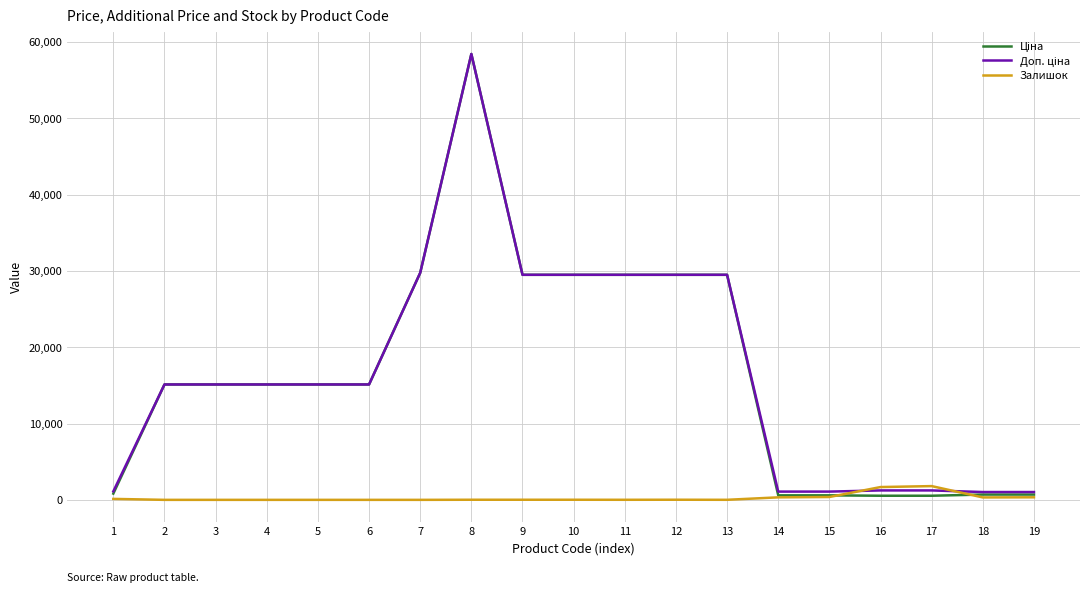

At which category is the sum across all series the highest?

8